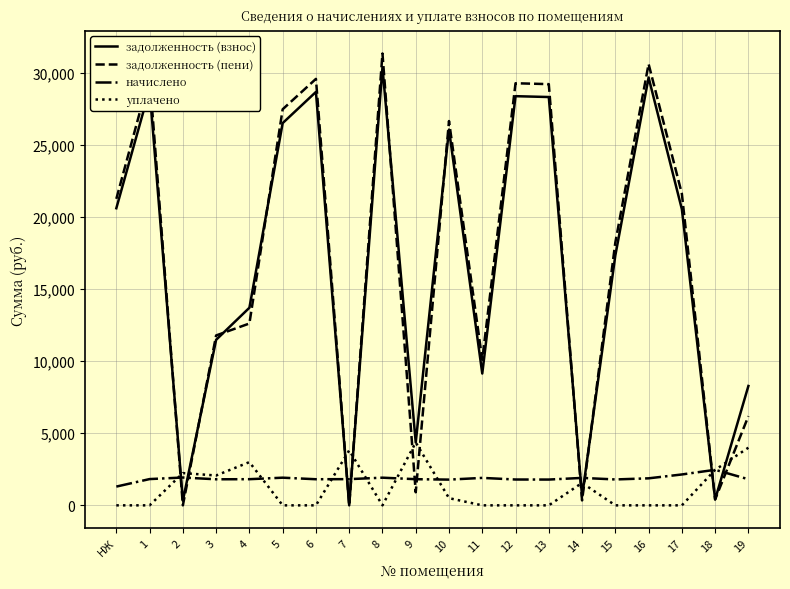

At which category is the sum across all series the highest?

8